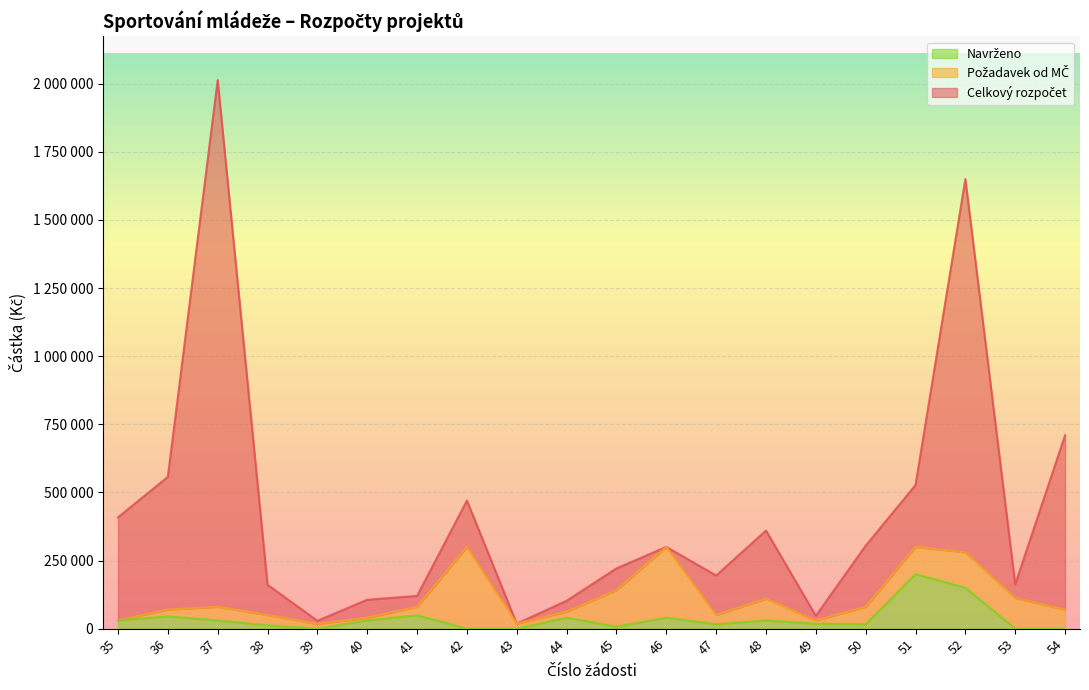

Reading right to left, transcribe all the data shown in this chart.

Celkový rozpočet: 54=709700	53=162500	52=1650000	51=527000	50=304400	49=46915	48=360000	47=194900	46=300000	45=221030	44=102347	43=18160	42=470000	41=120000	40=106000	39=28700	38=161000	37=2013000	36=557000	35=408500
Požadavek od MČ: 54=69700	53=112500	52=280000	51=300000	50=80000	49=30000	48=110000	47=49900	46=300000	45=141030	44=62347	43=18160	42=300000	41=80000	40=40000	39=17300	38=50000	37=80000	36=70000	35=30000
Navrženo: 54=0	53=0	52=150000	51=200000	50=16000	49=18000	48=30000	47=16000	46=40000	45=7000	44=40000	43=0	42=0	41=49000	40=30000	39=0	38=12000	37=30000	36=45000	35=30000